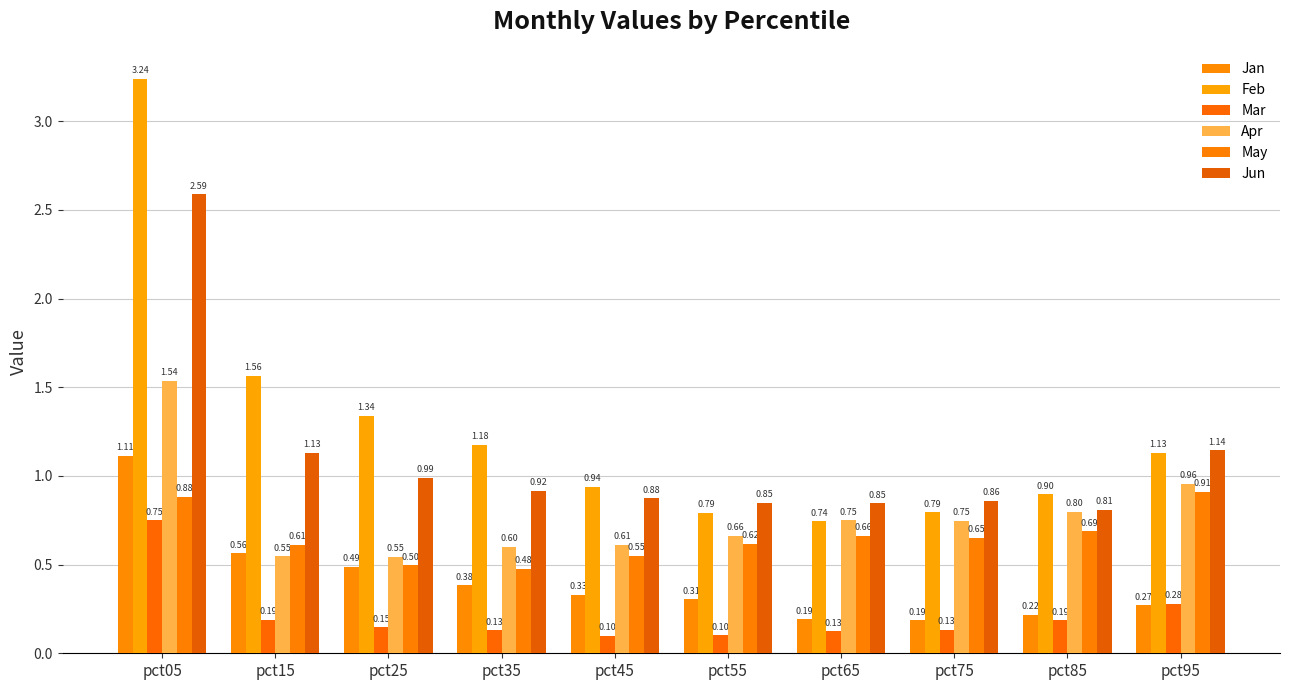

How many data points does each series have?

10